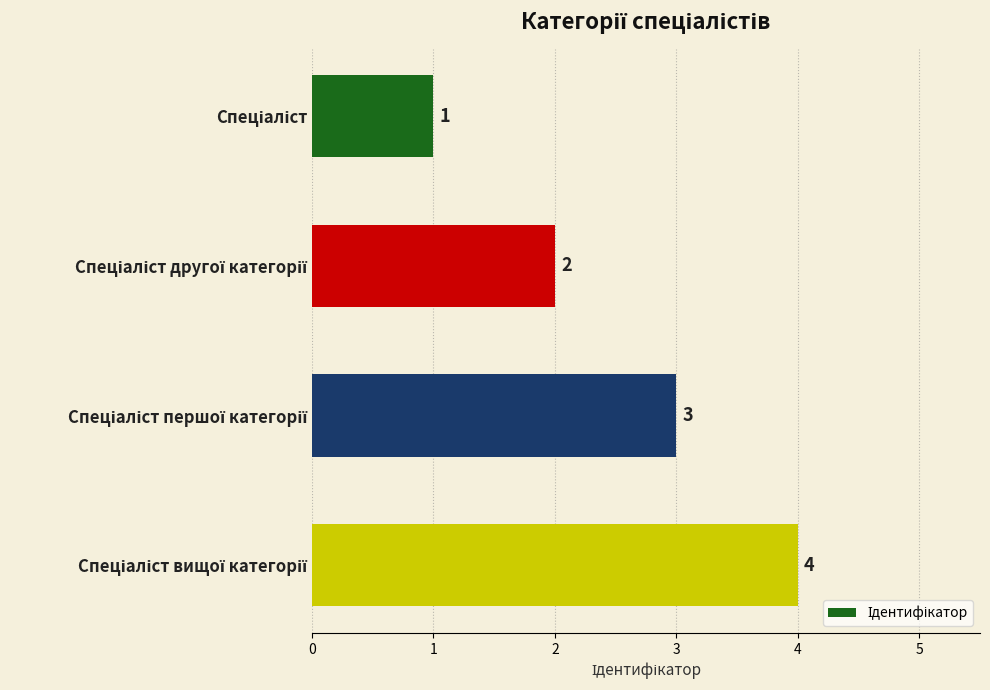

What is the difference between the second highest and minimum values?

2